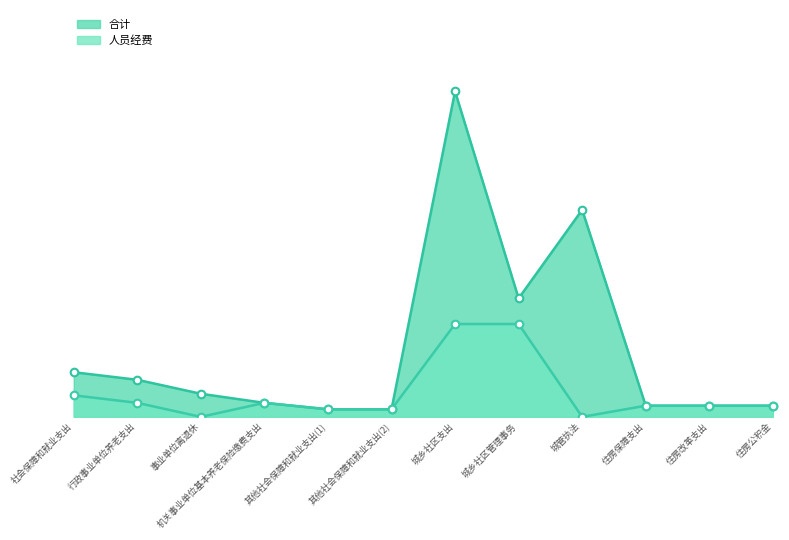

At which category is the sum across all series the highest?

城乡社区支出